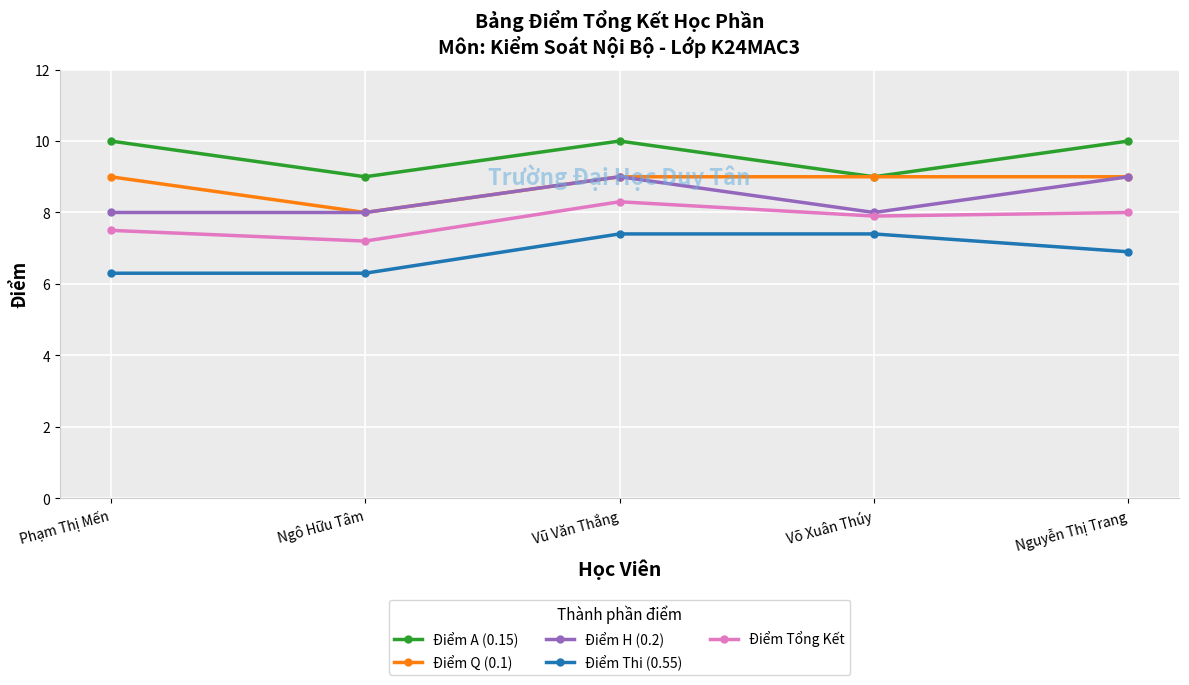

Reading left to right, extract all data points from this chart.

Điểm A (0.15): 10.0	9.0	10.0	9.0	10.0
Điểm Q (0.1): 9.0	8.0	9.0	9.0	9.0
Điểm H (0.2): 8.0	8.0	9.0	8.0	9.0
Điểm Thi (0.55): 6.3	6.3	7.4	7.4	6.9
Điểm Tổng Kết: 7.5	7.2	8.3	7.9	8.0